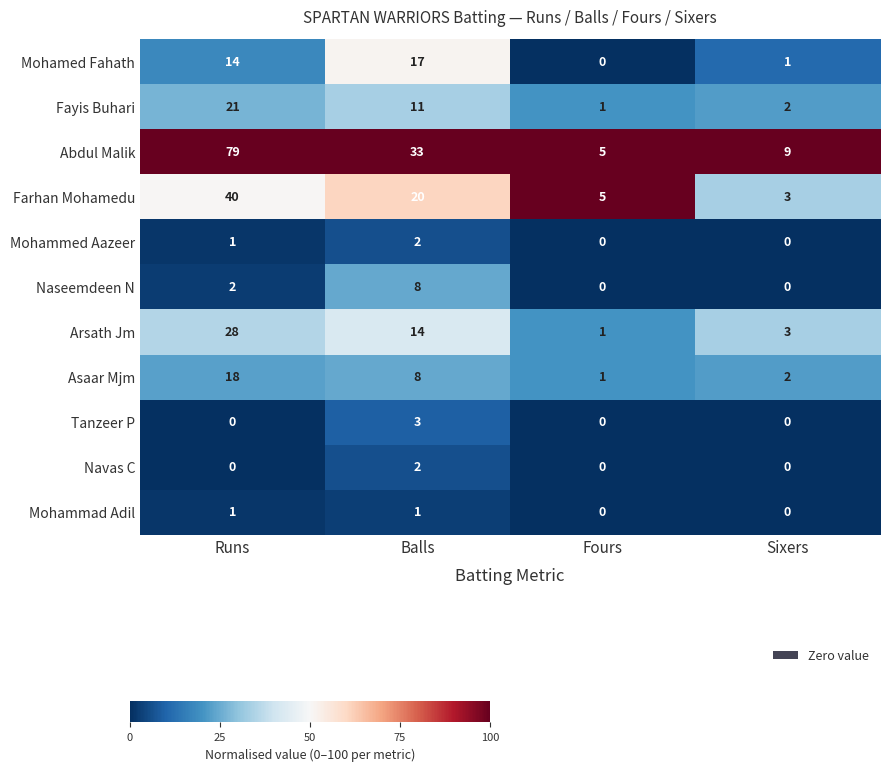

At which label is Abdul Malik closest to 42?

Balls